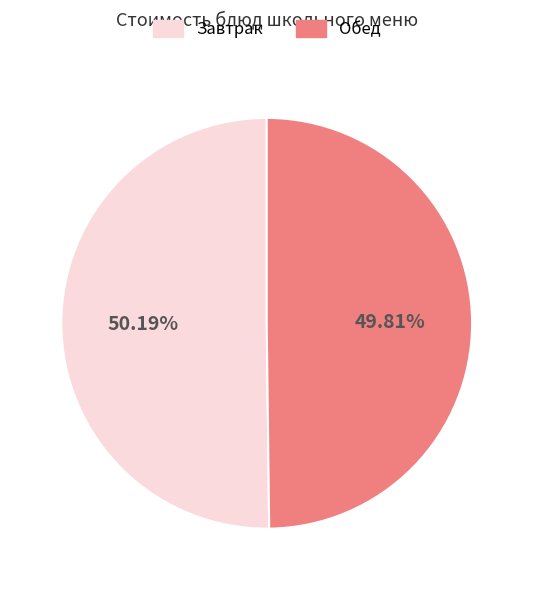

To the nearest percent, what is the difference between the largest and smallest slice percentages?

0%